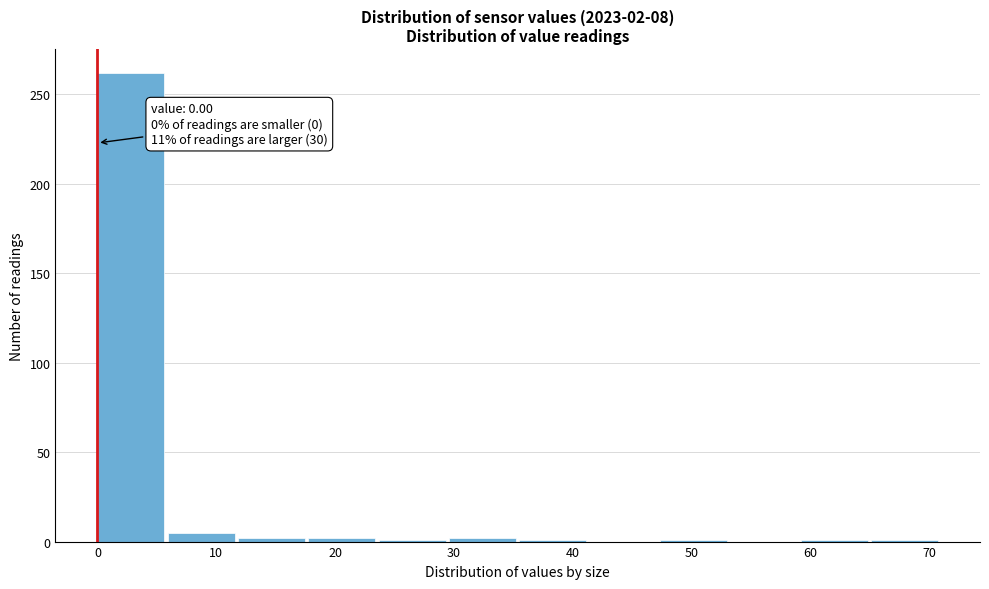

Over which range of the x-axis is the bar tallest?

0 to 6